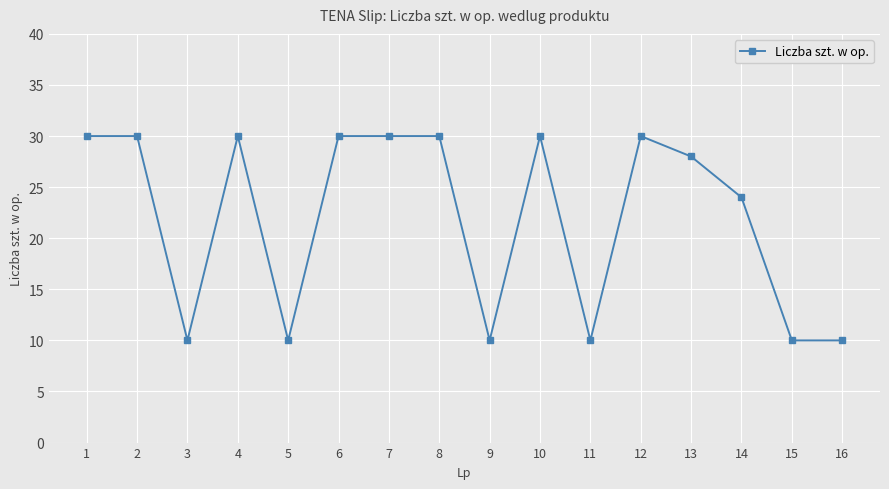

True or false: the data shows 10 at 11.

True